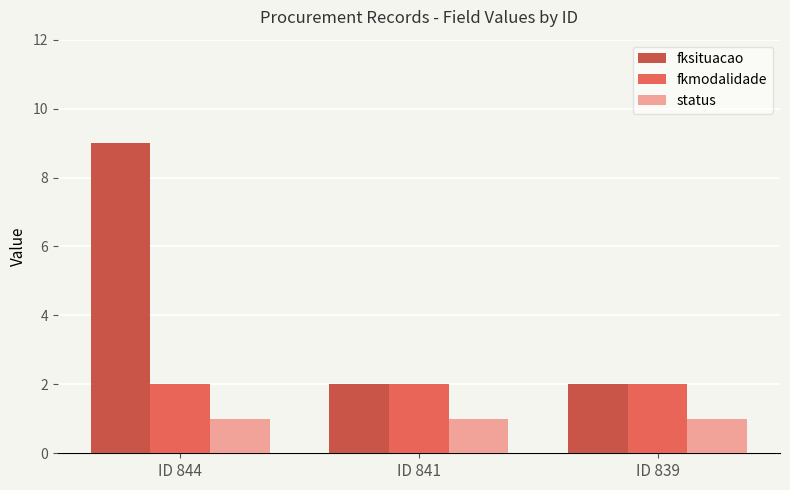

What is the average value of the fksituacao series?

4